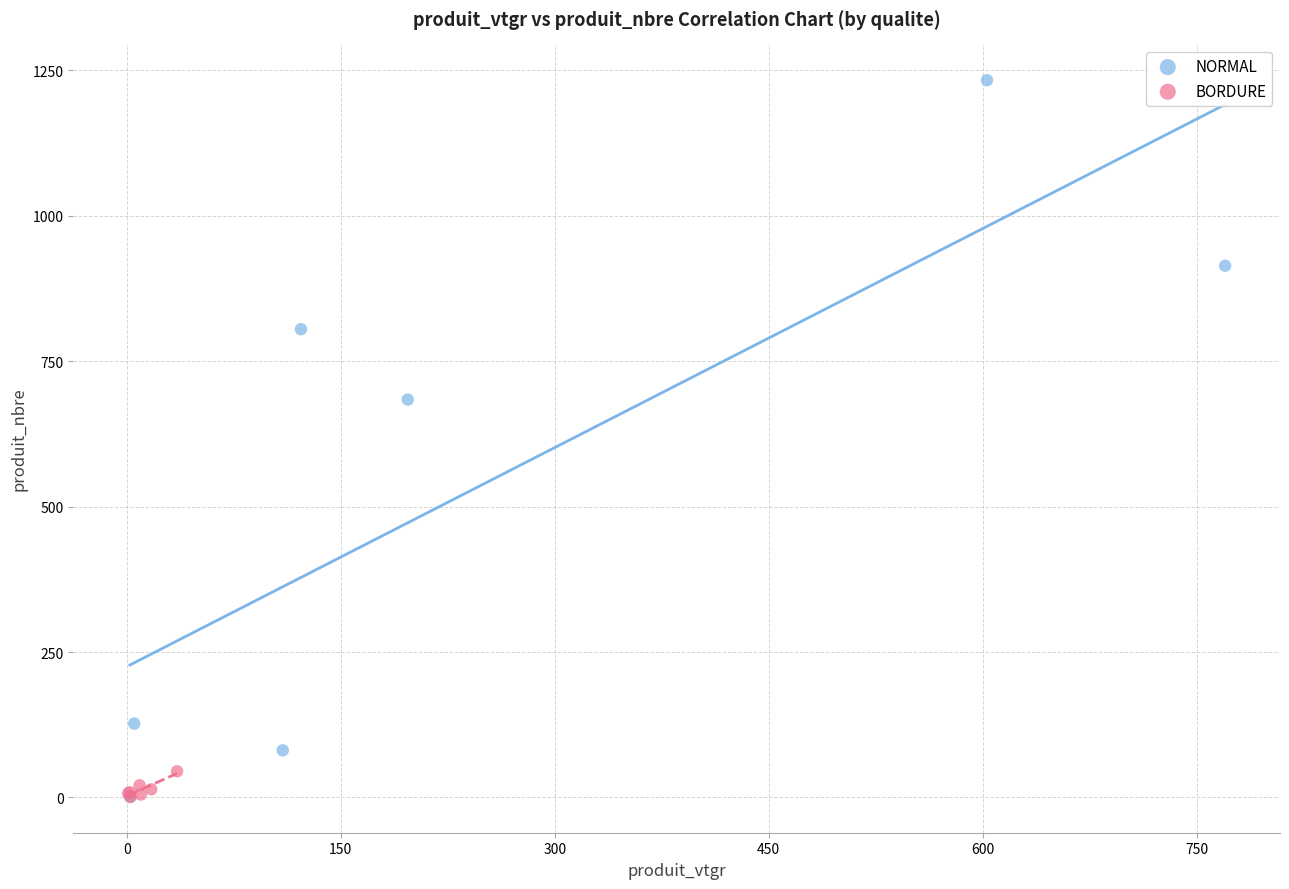

Which series reaches the maximum Y coordinate?

NORMAL